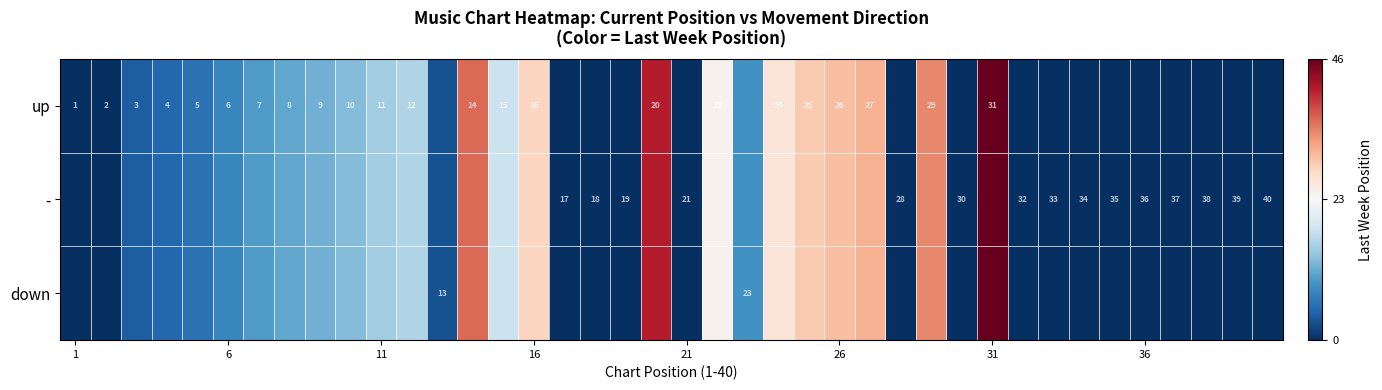

The value of - at 21 is 21. True or false?

True